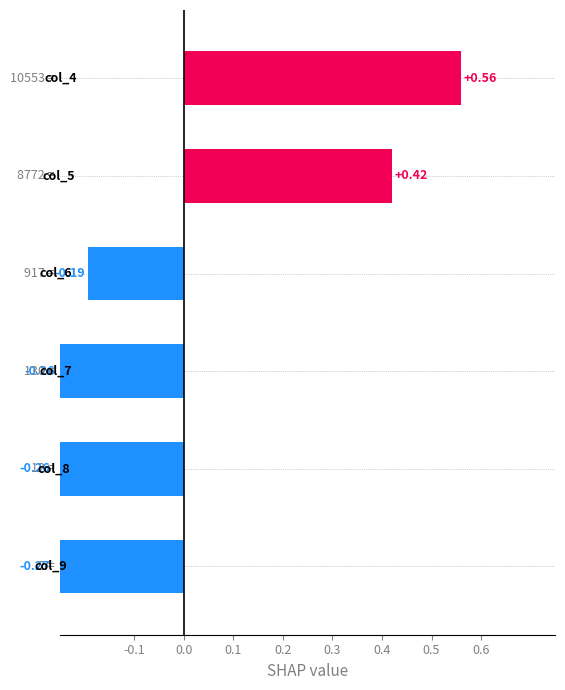

How many positive values are there?

2